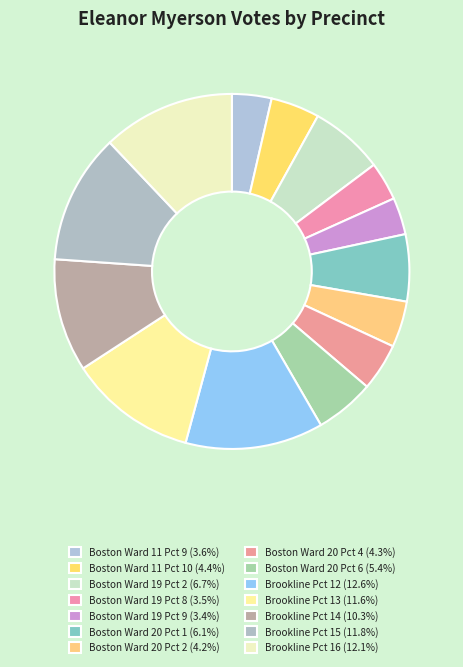

To the nearest percent, what is the difference between the largest and smallest slice percentages?

9%